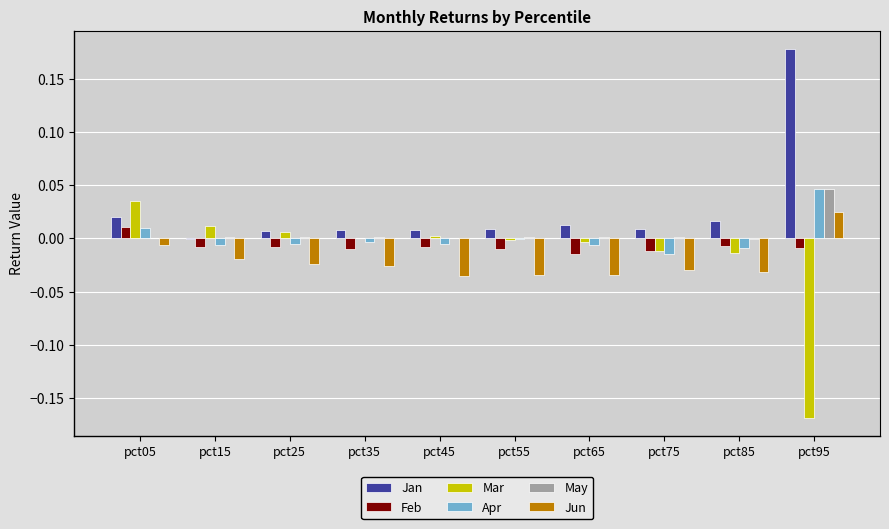

Which series has the largest total across all categories?

Jan